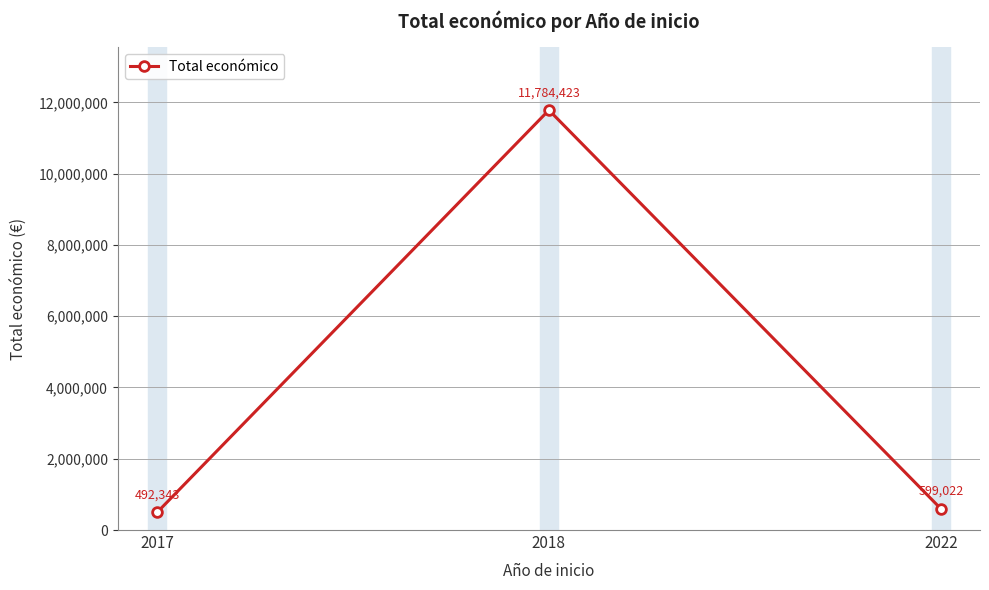

Is it true that the value at 2018 is 15939718?

False